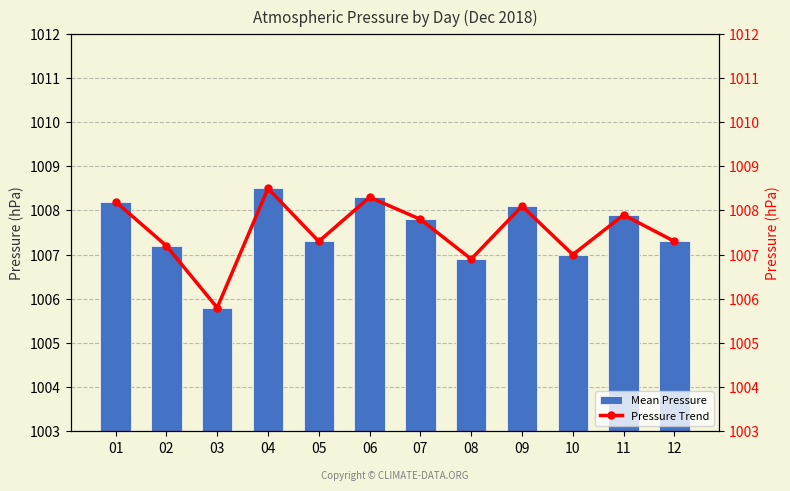

Are the bars grouped side by side (vs. stacked)?

Yes